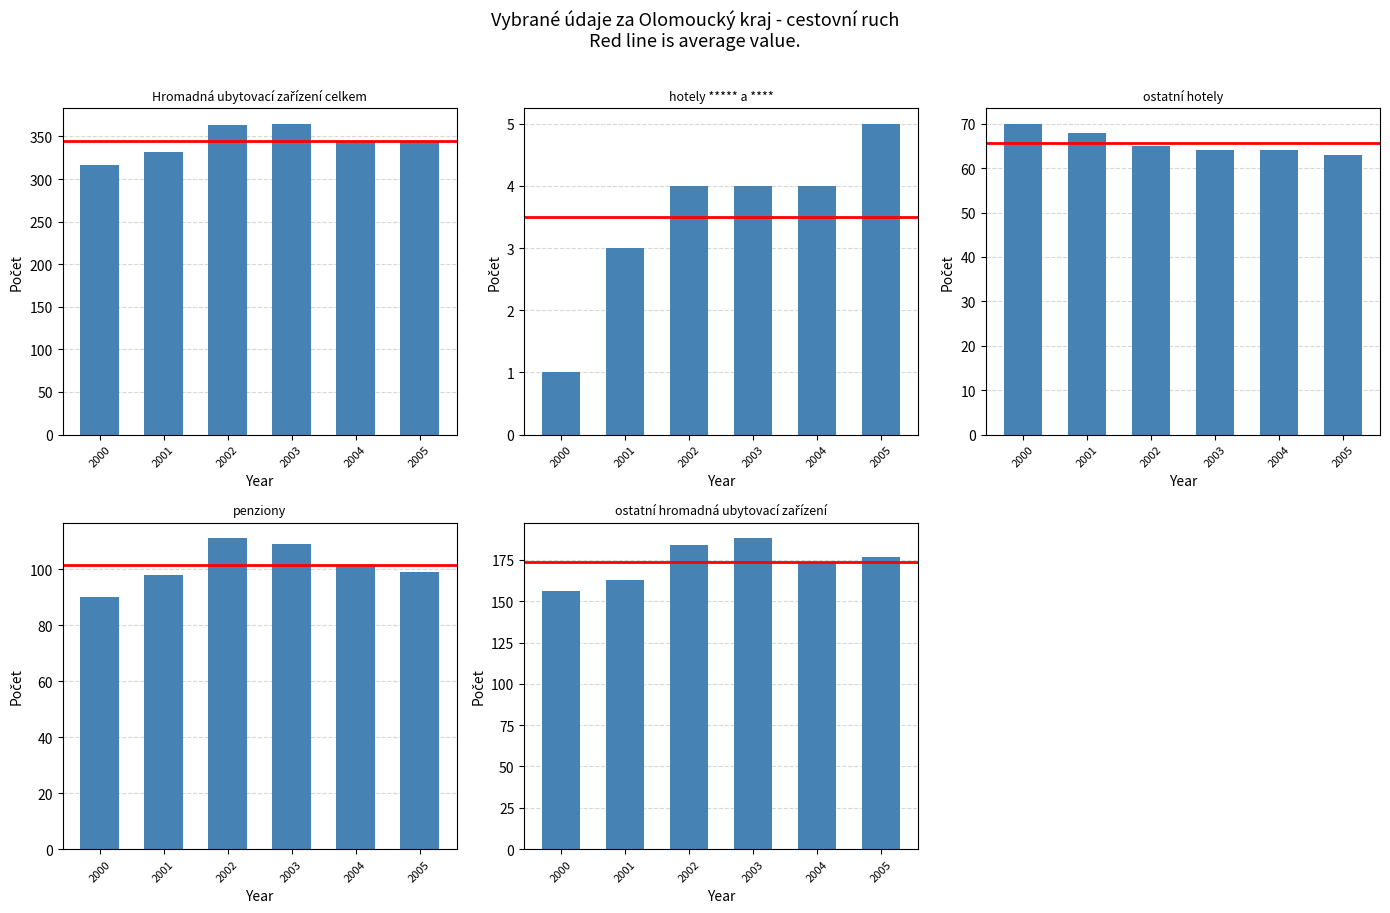

List the labels in order of penziony value, largest first.

2002, 2003, 2004, 2005, 2001, 2000